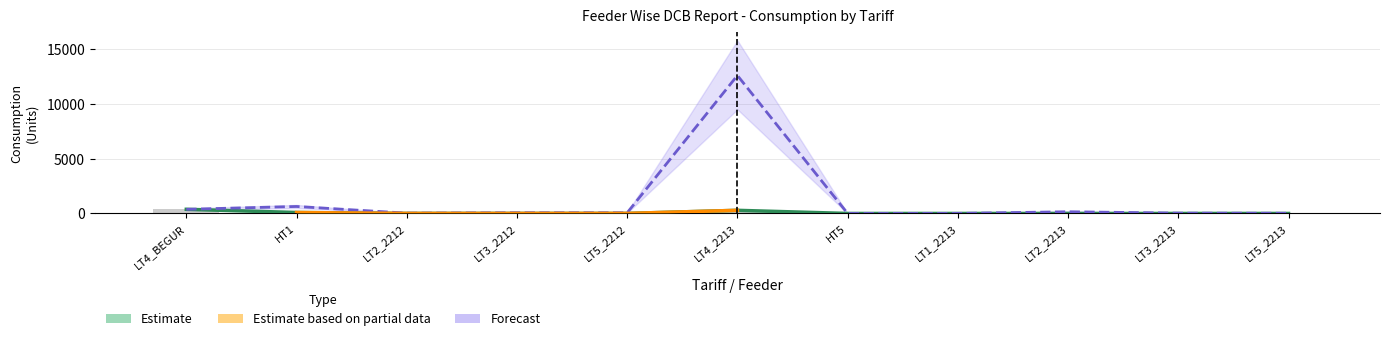

At which label is Forecast closest to 6298?

HT1